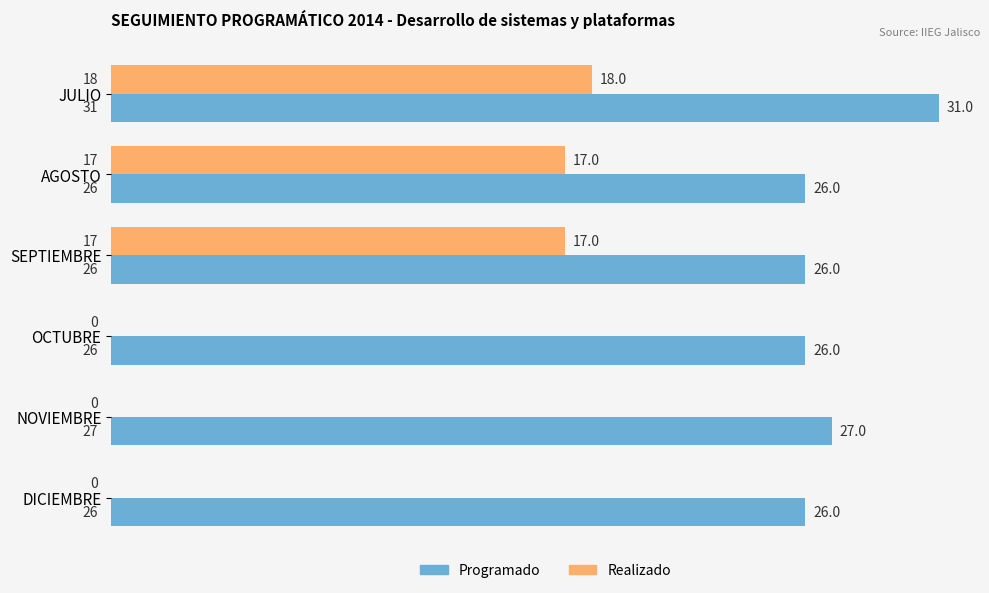

At which label is Programado closest to 28?

NOVIEMBRE